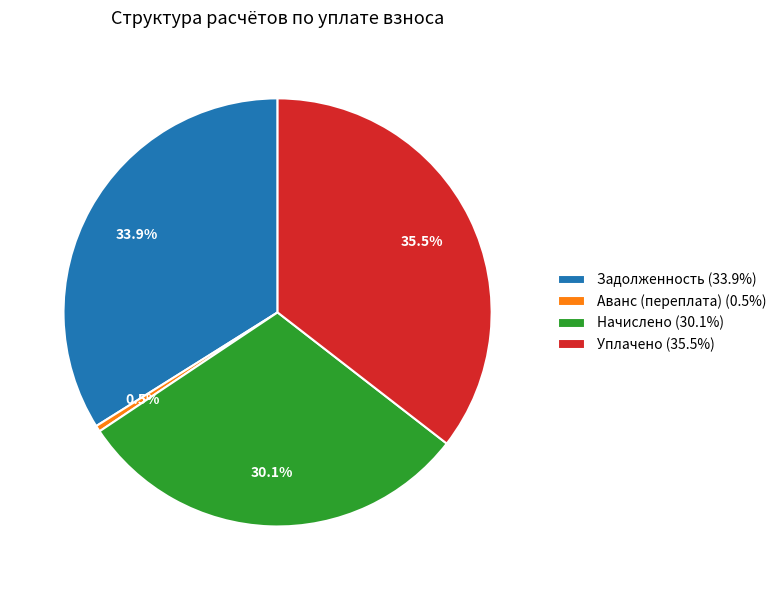

Is there a majority slice in this chart?

No